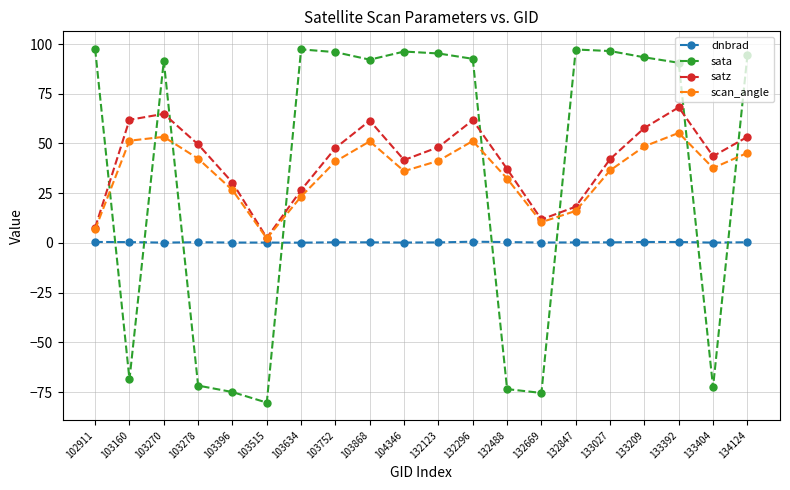

Which category has the lowest value in the satz series?

103515